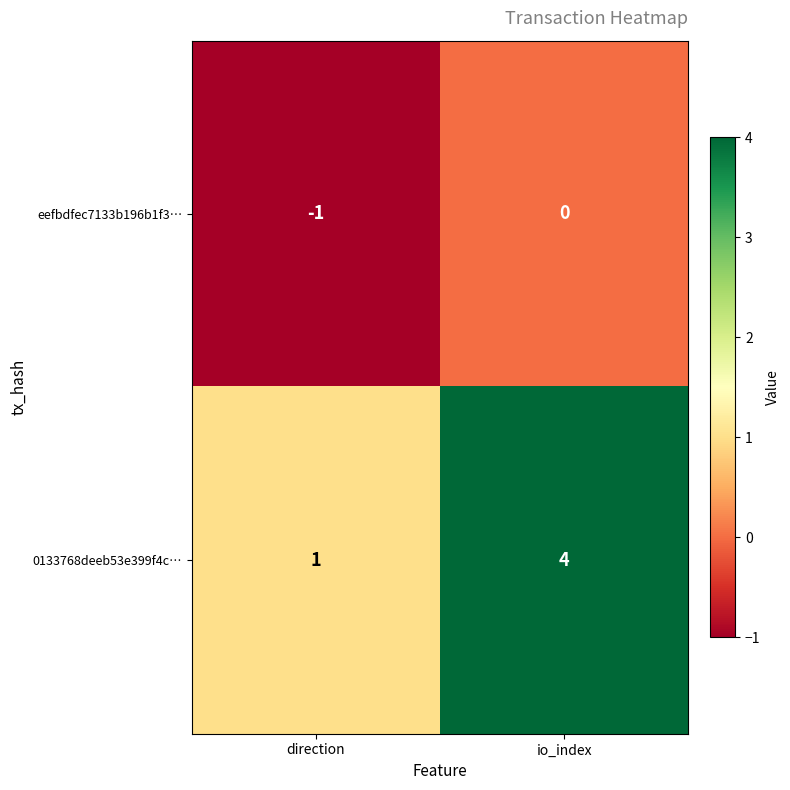

Reading left to right, extract all data points from this chart.

eefbdfec7133b196b1f3…: direction=-1	io_index=0
0133768deeb53e399f4c…: direction=1	io_index=4